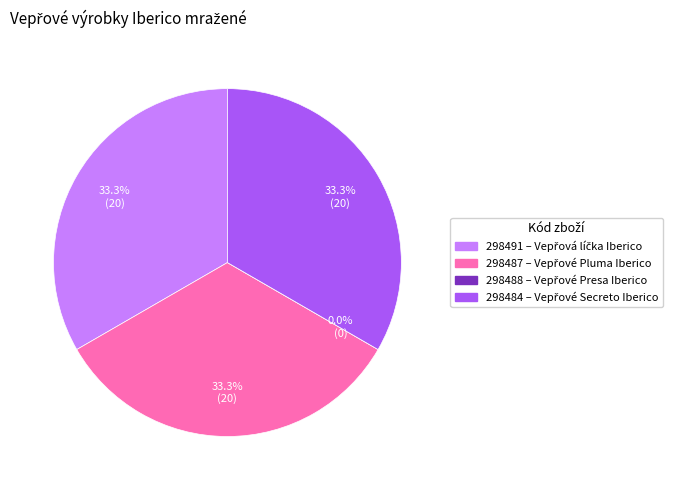

True or false: 298491 accounts for 33% of the total.

True